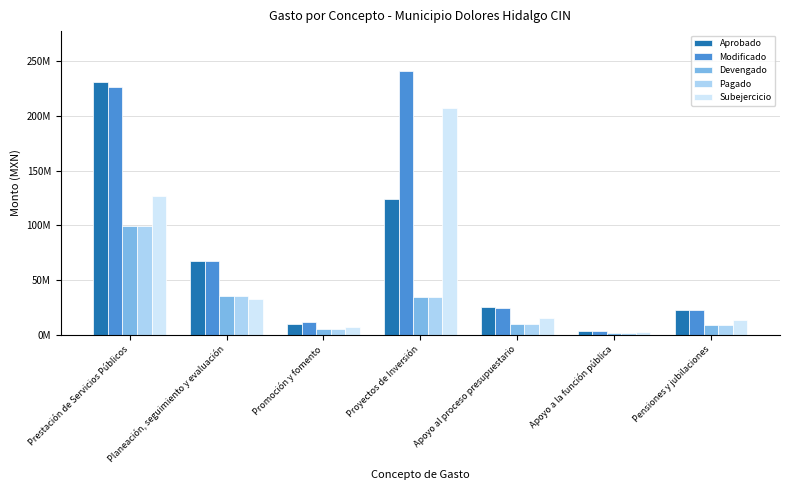

What are all the series names shown in the legend?

Aprobado, Modificado, Devengado, Pagado, Subejercicio